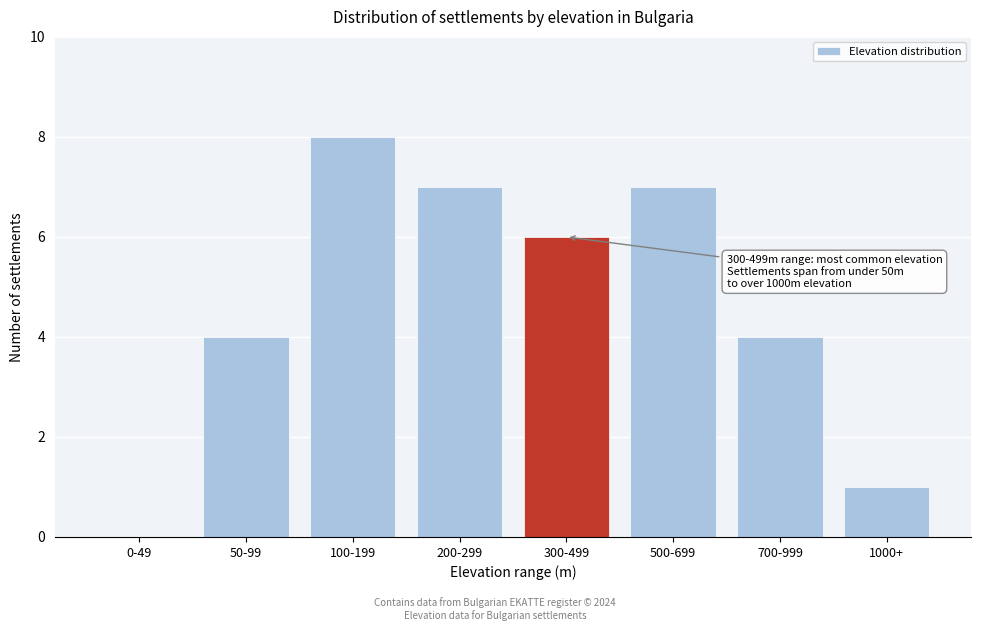

Reading right to left, transcribe all the data shown in this chart.

1000+=1	700-999=4	500-699=7	300-499=6	200-299=7	100-199=8	50-99=4	0-49=0